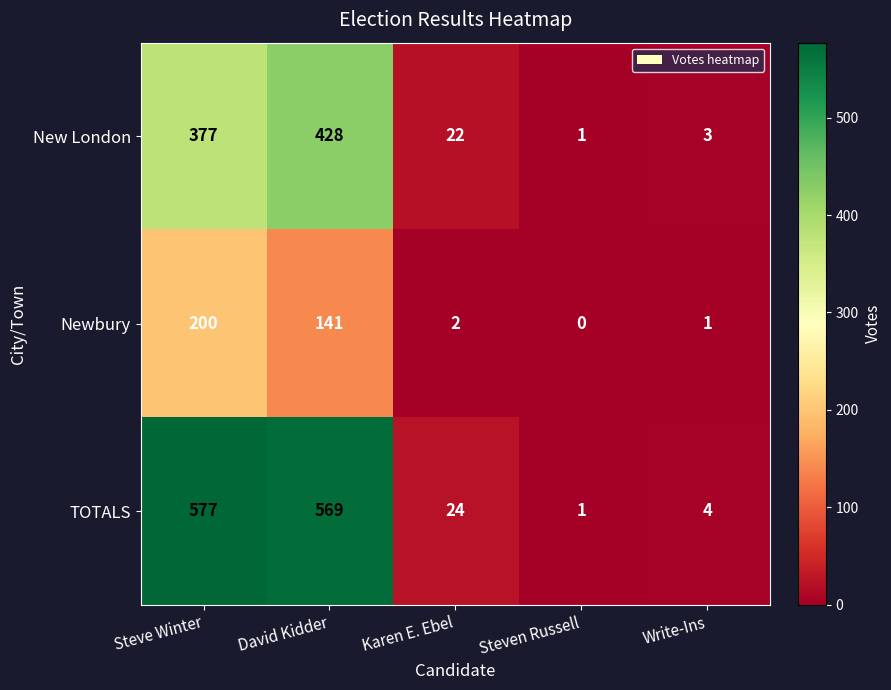

True or false: TOTALS has a value of 577 at Steve Winter.

True